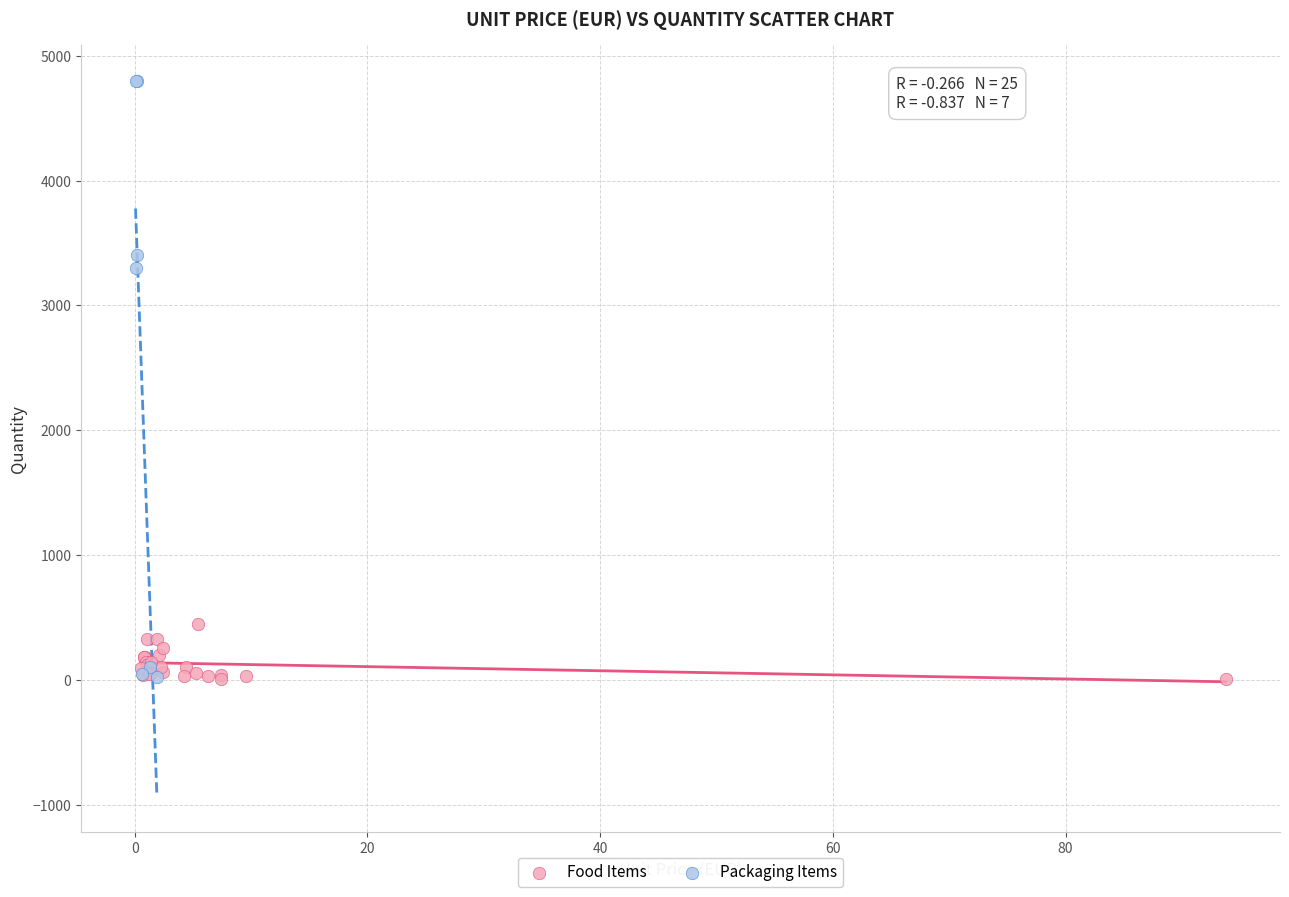

Which series has the widest spread of Y values?

Packaging Items